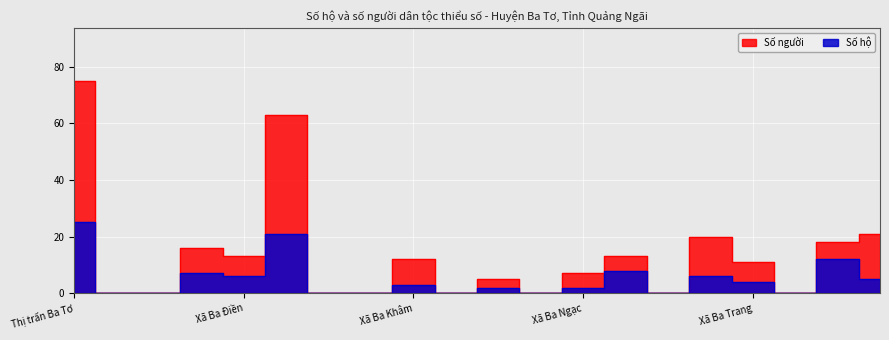

What is the maximum value shown in the chart?

75